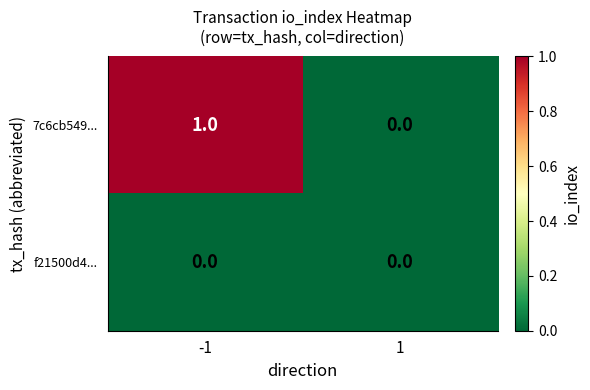

The value of 7c6cb549... at -1 is 2. True or false?

False